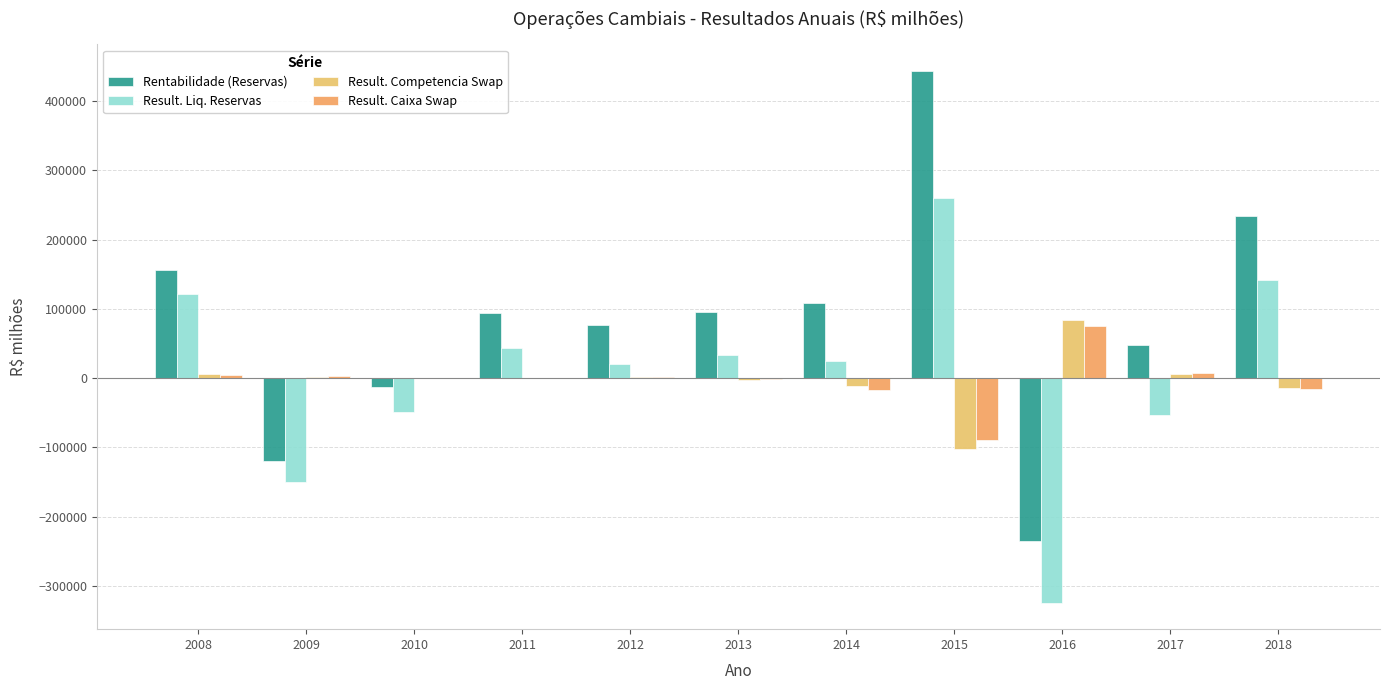

Rank the series at 2018 from highest to lowest value.

Rentabilidade (Reservas), Result. Liq. Reservas, Result. Competencia Swap, Result. Caixa Swap